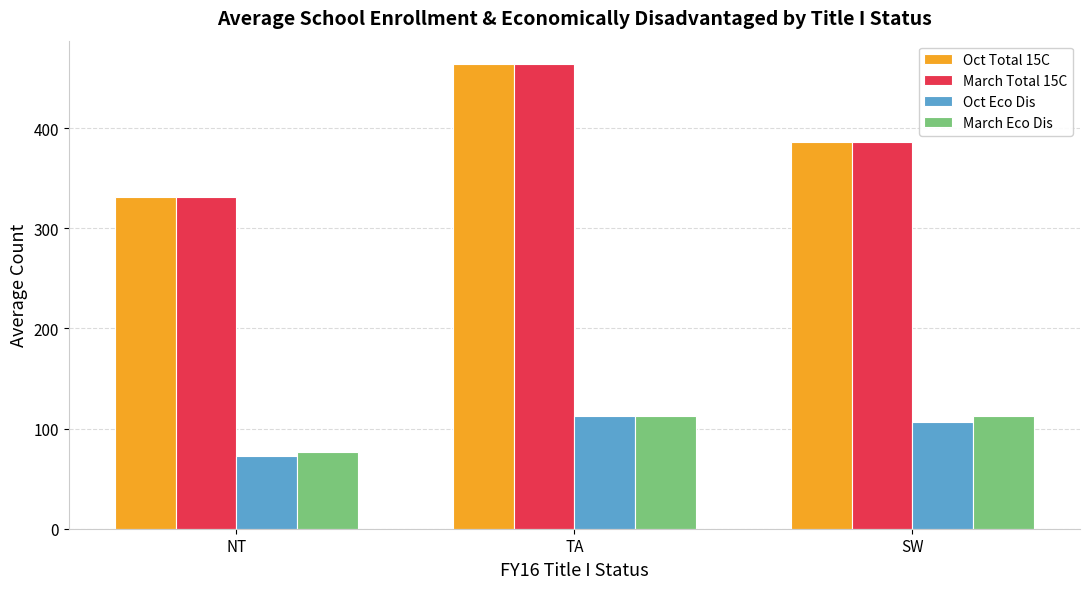

Is it true that March Eco Dis equals 58.4 at TA?

False